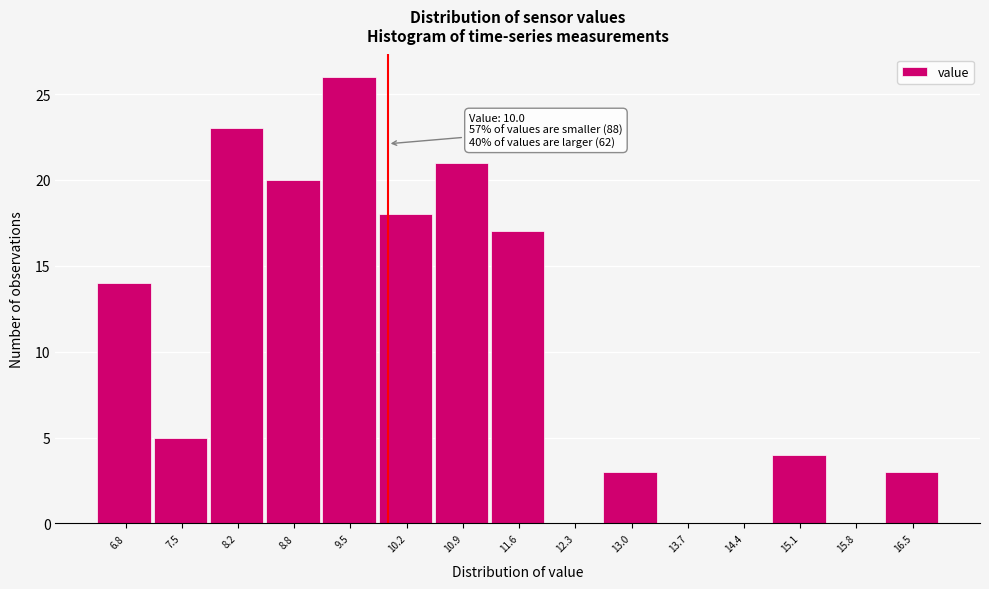

Which range on the x-axis has the tallest bar?

9.2 to 9.9